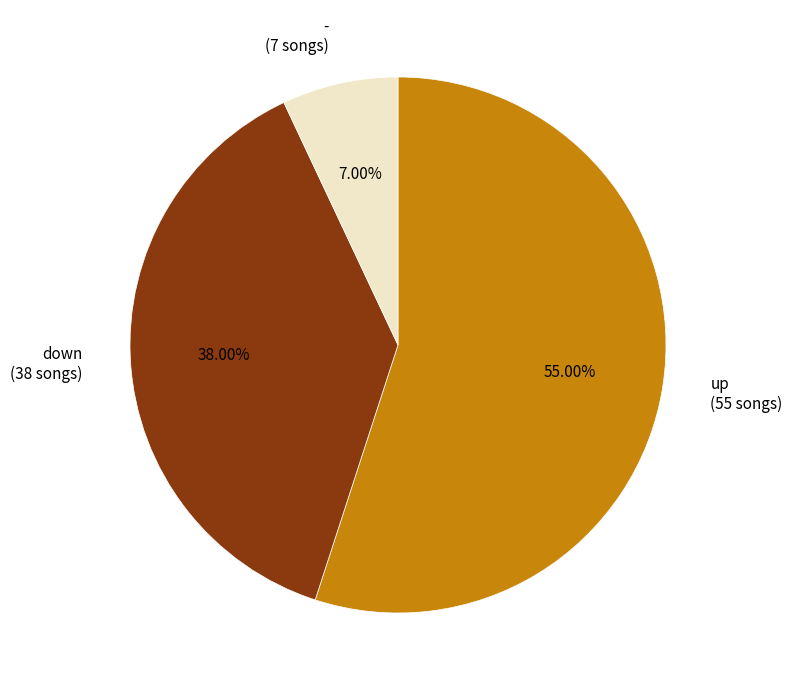

Which slice is the largest?

up